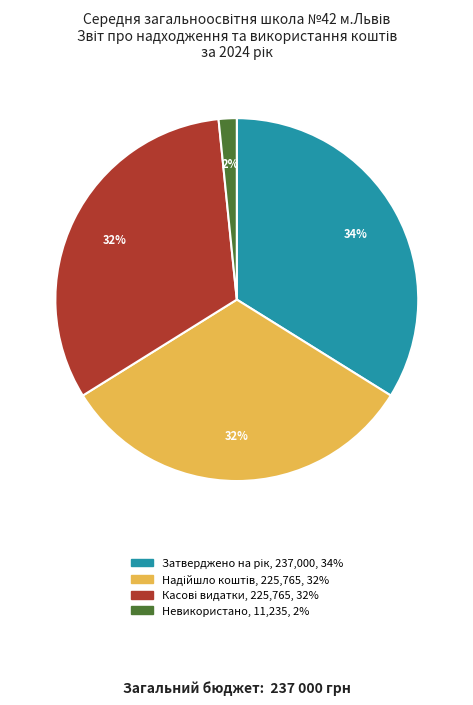

How many slices are in this pie chart?

4